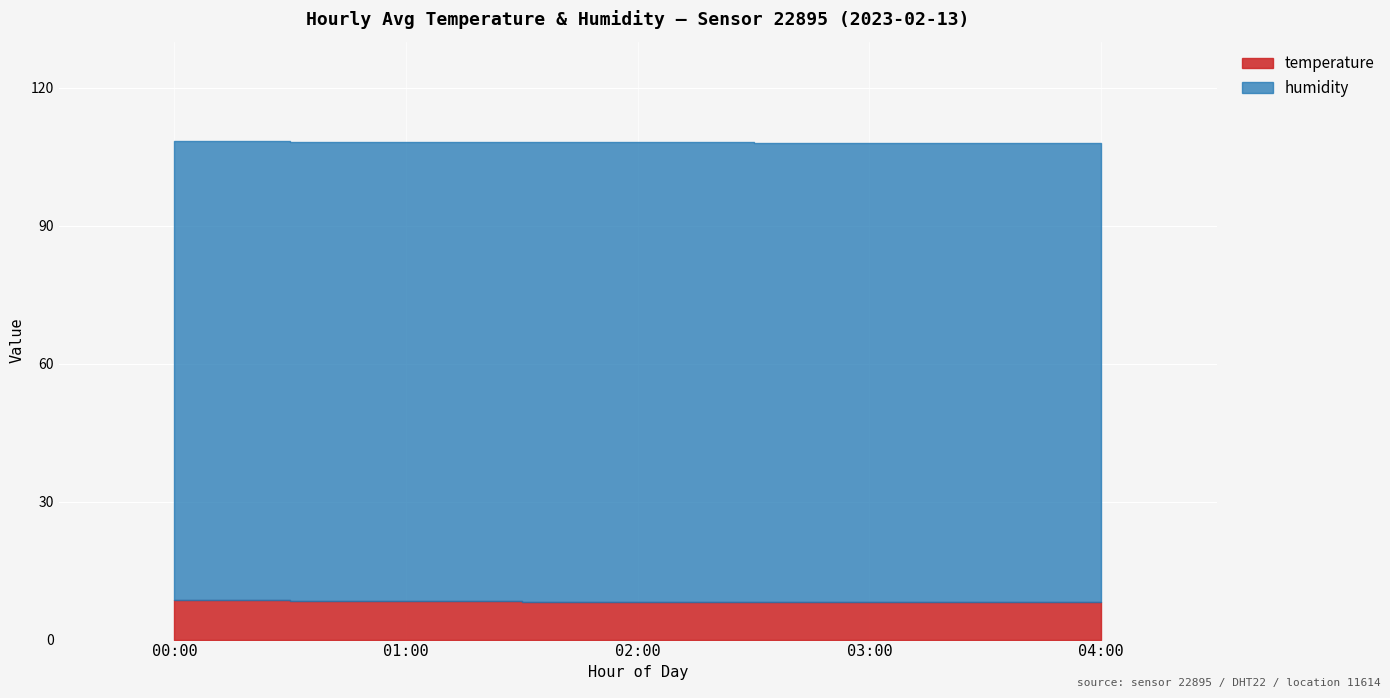

Is it true that humidity equals 99.9 at 00:00?

True